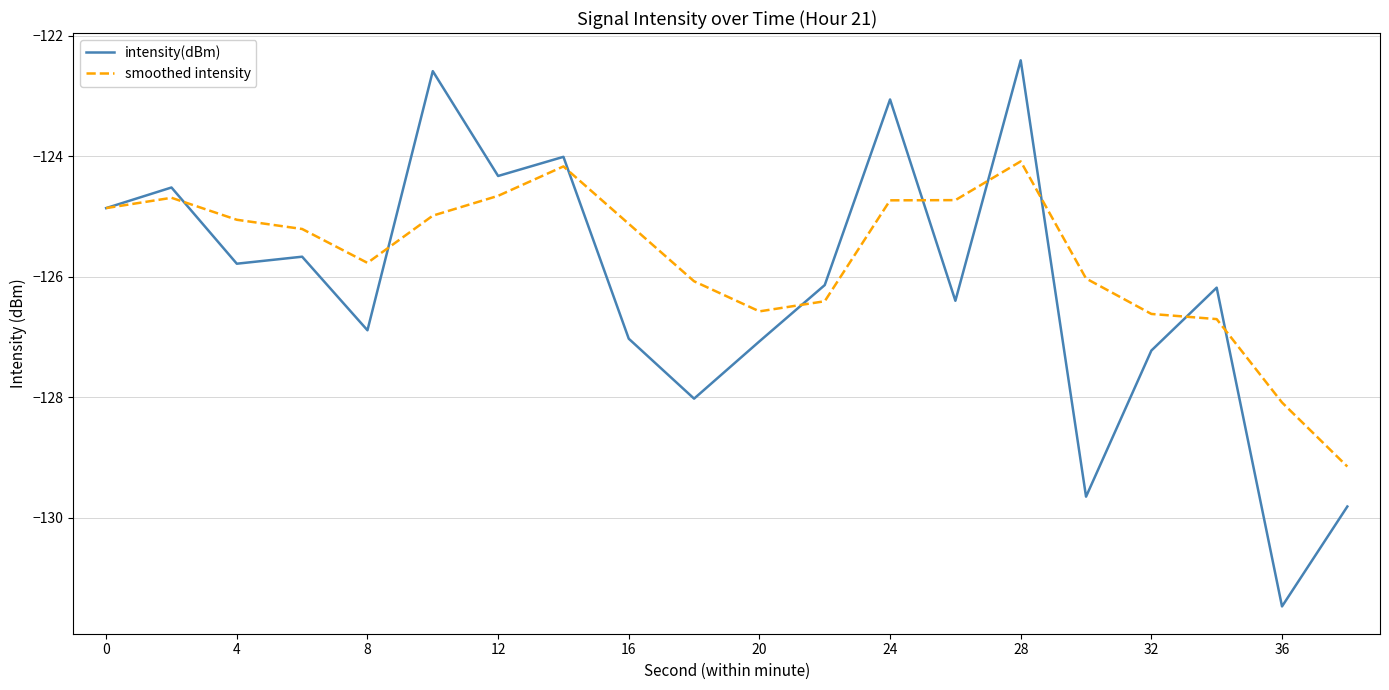

What is the difference between the maximum and minimum values in the intensity(dBm) series?

9.1